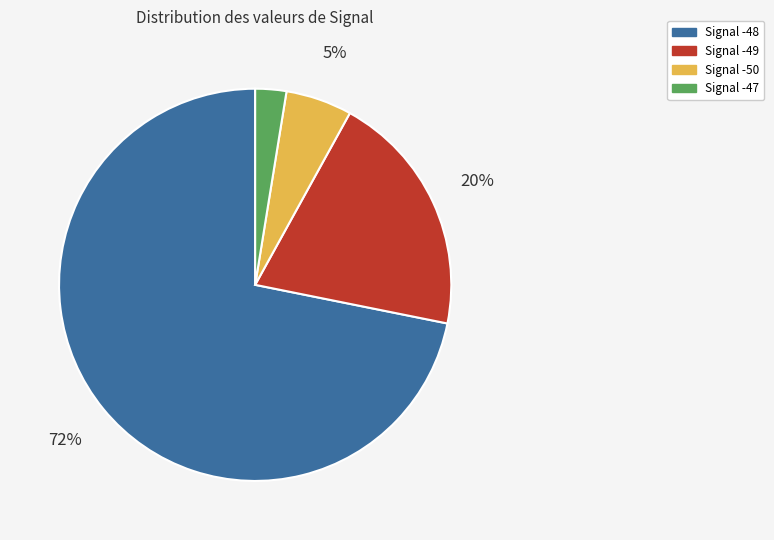

To the nearest percent, what is the difference between the largest and smallest slice percentages?

69%